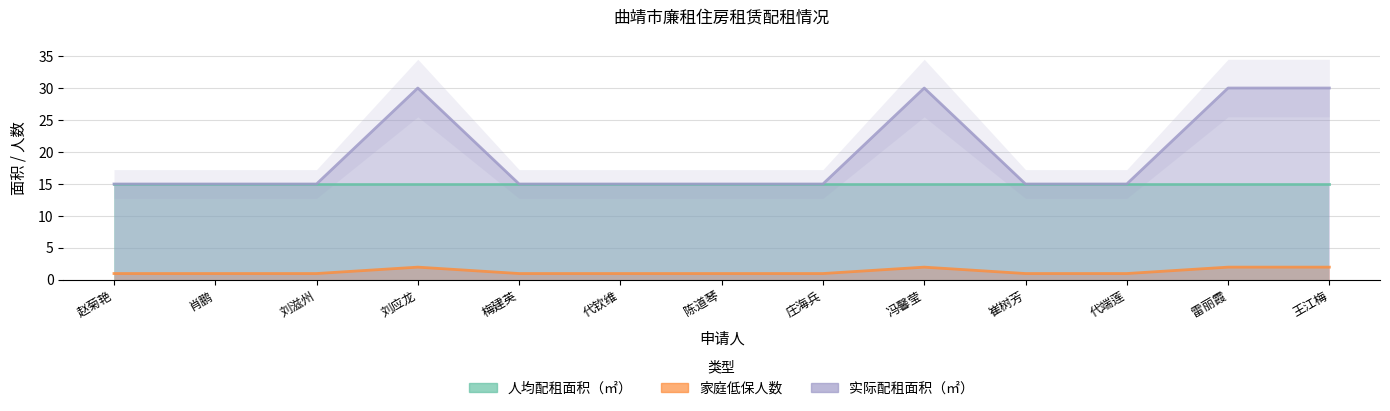

What is the greatest value displayed?

30